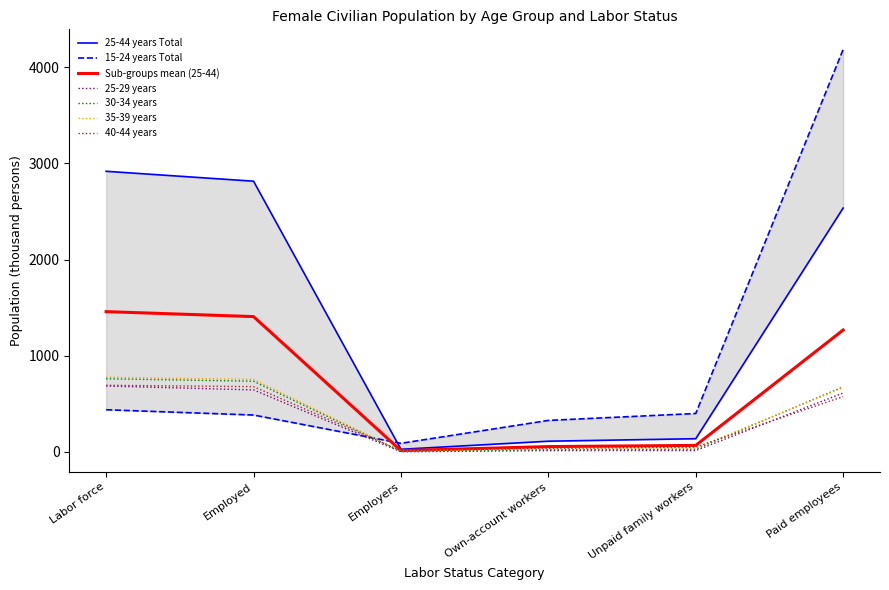

Is it true that 35-39 years equals 755.0 at Employed?

True